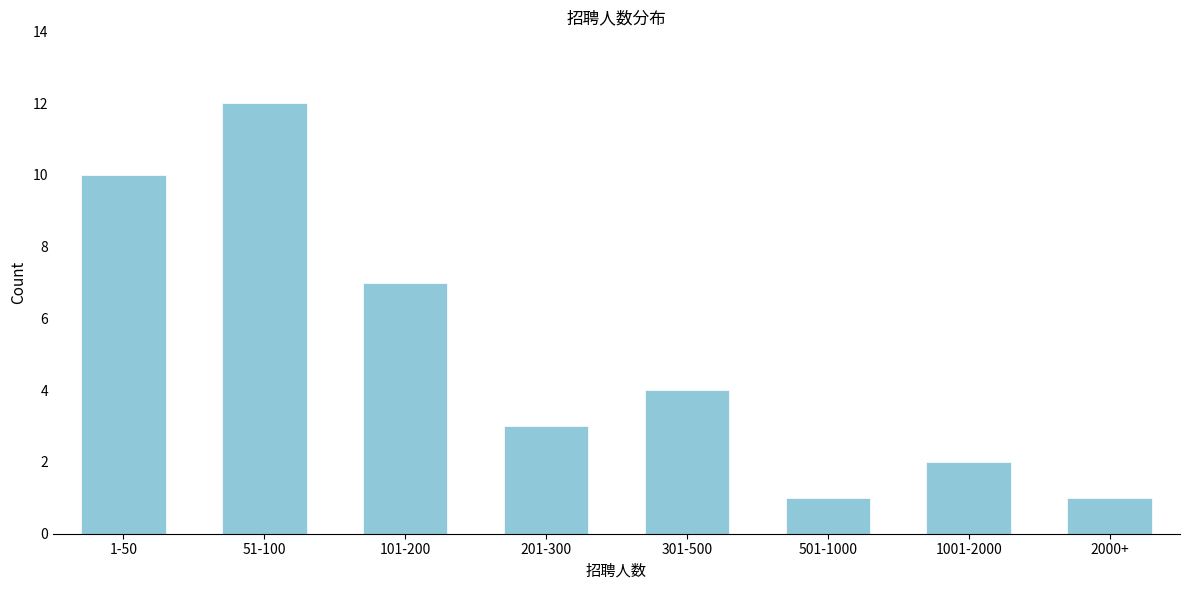

Reading left to right, transcribe all the data shown in this chart.

10	12	7	3	4	1	2	1